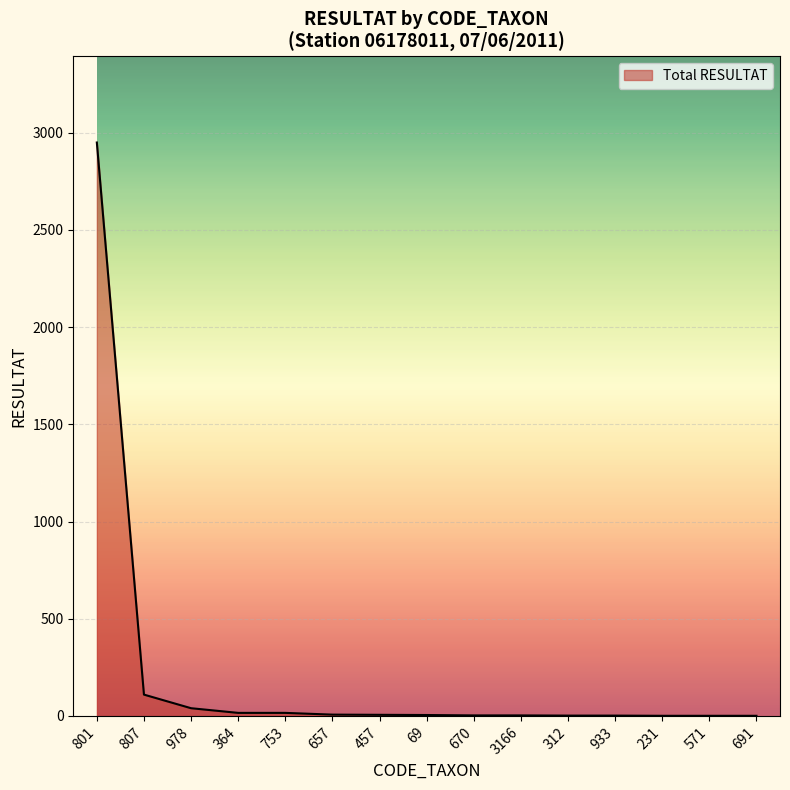

What is the difference between the maximum and minimum values?

2949